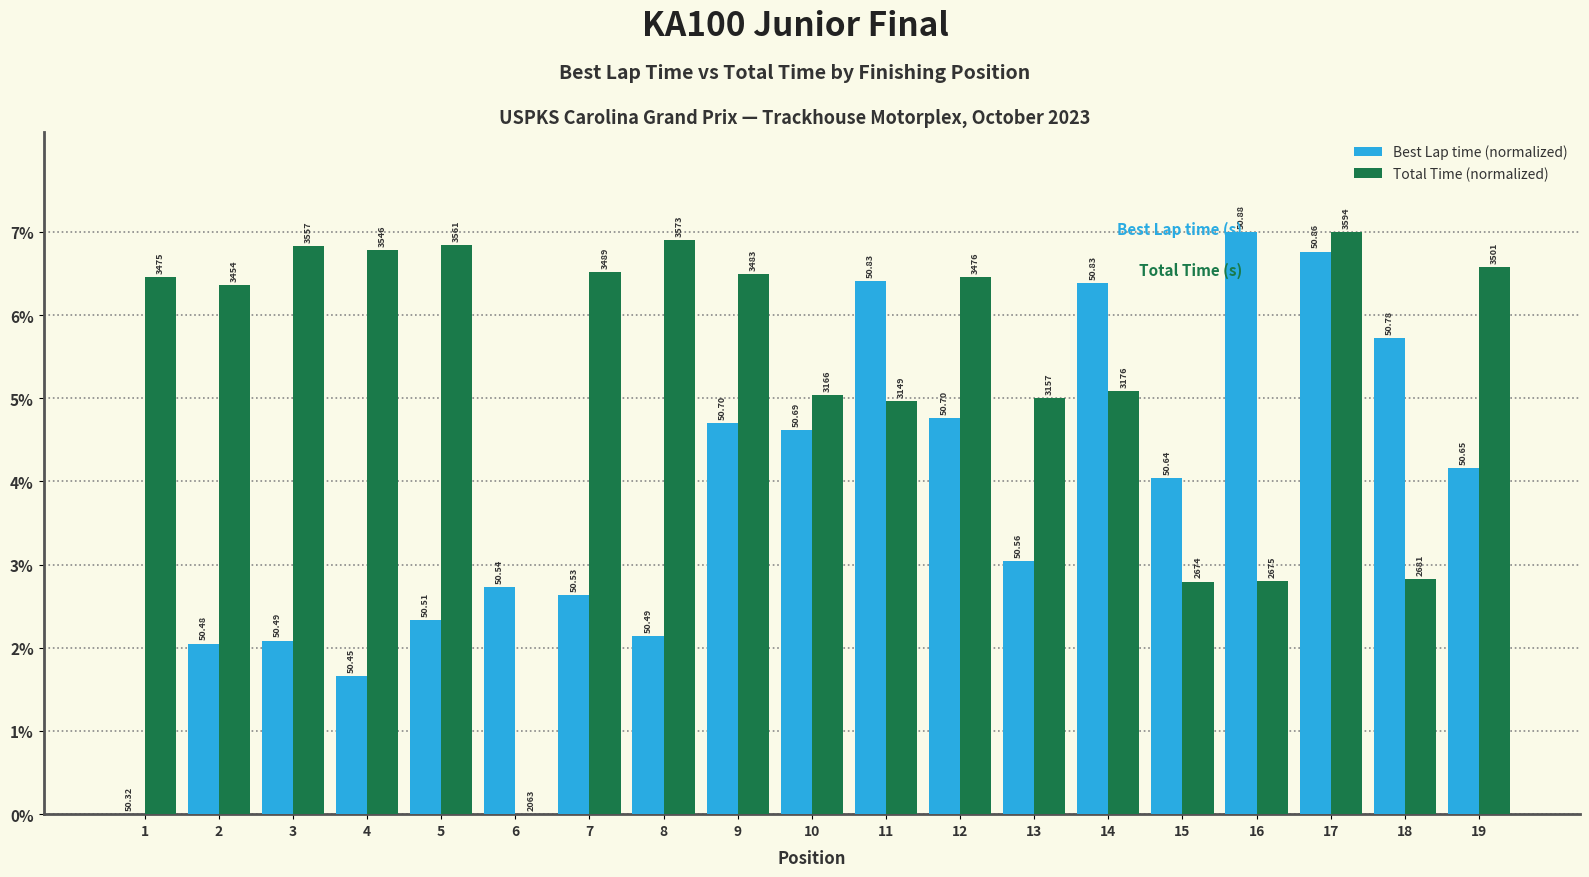

Reading right to left, extract all data points from this chart.

Best Lap time (normalized): 19=4.2	18=5.7	17=6.8	16=7.0	15=4.0	14=6.4	13=3.0	12=4.8	11=6.4	10=4.6	9=4.7	8=2.1	7=2.6	6=2.7	5=2.3	4=1.7	3=2.1	2=2.0	1=0.0
Total Time (normalized): 19=6.6	18=2.8	17=7.0	16=2.8	15=2.8	14=5.1	13=5.0	12=6.5	11=5.0	10=5.0	9=6.5	8=6.9	7=6.5	6=0.0	5=6.8	4=6.8	3=6.8	2=6.4	1=6.5